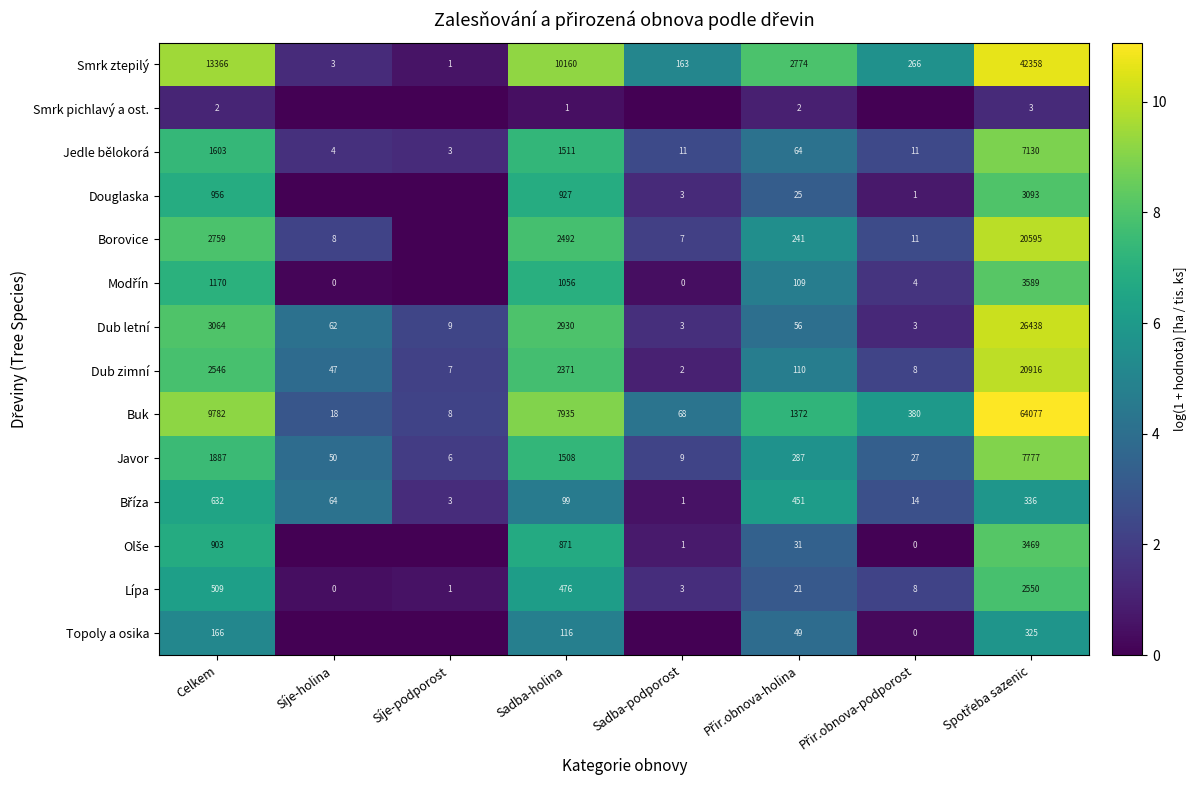

At which label does Dub zimní reach its minimum?

Sadba-podporost